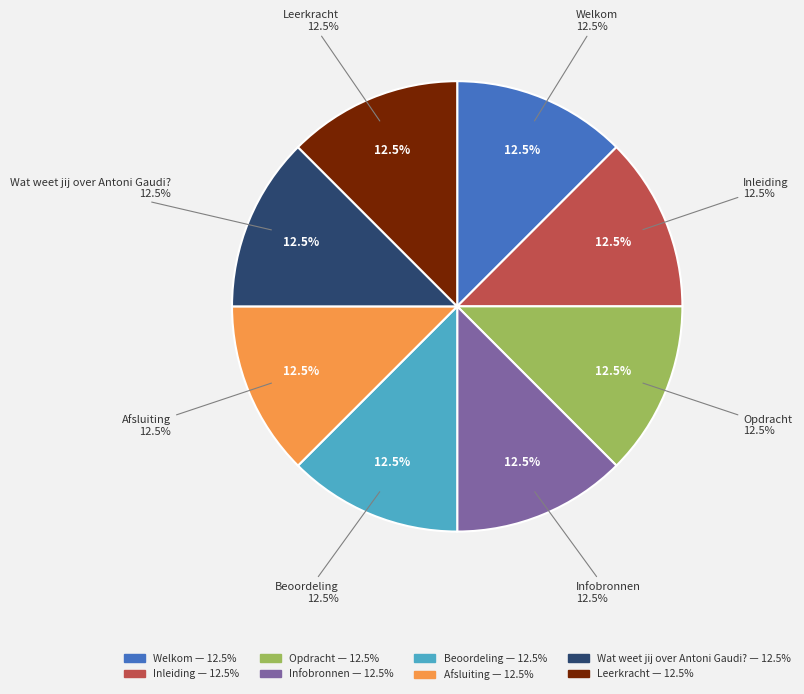

How many slices are in this pie chart?

8